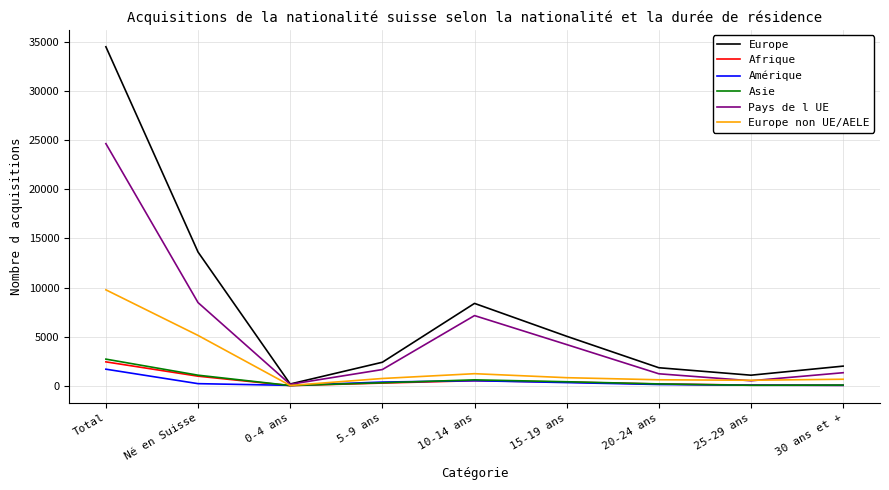

At how many categories does at least one series exceed 27236?

1